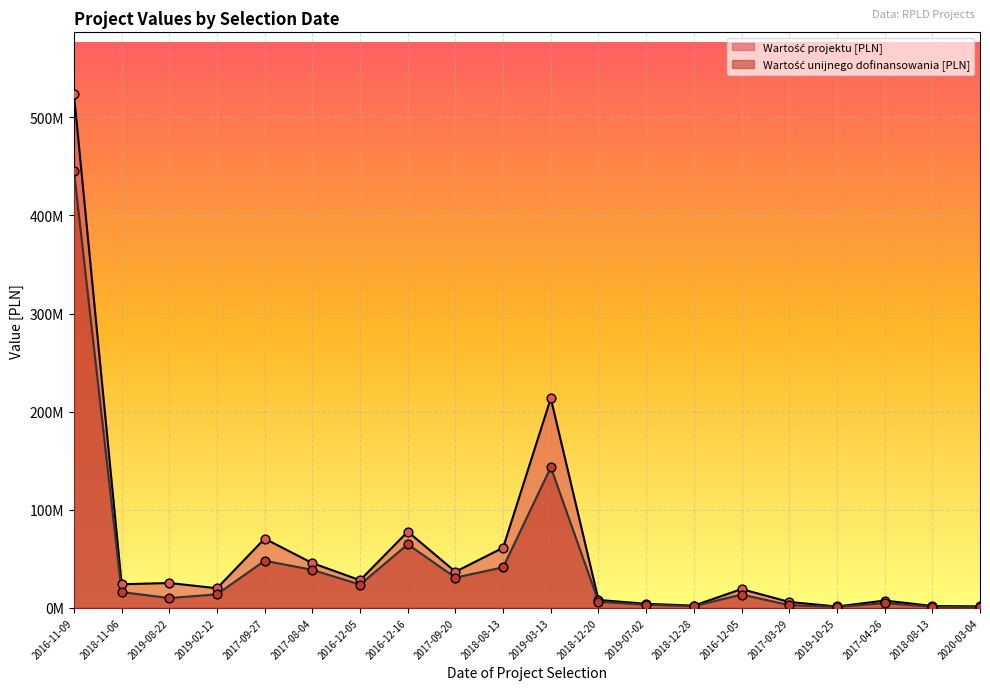

At how many categories does at least one series exceed 109672764?

2